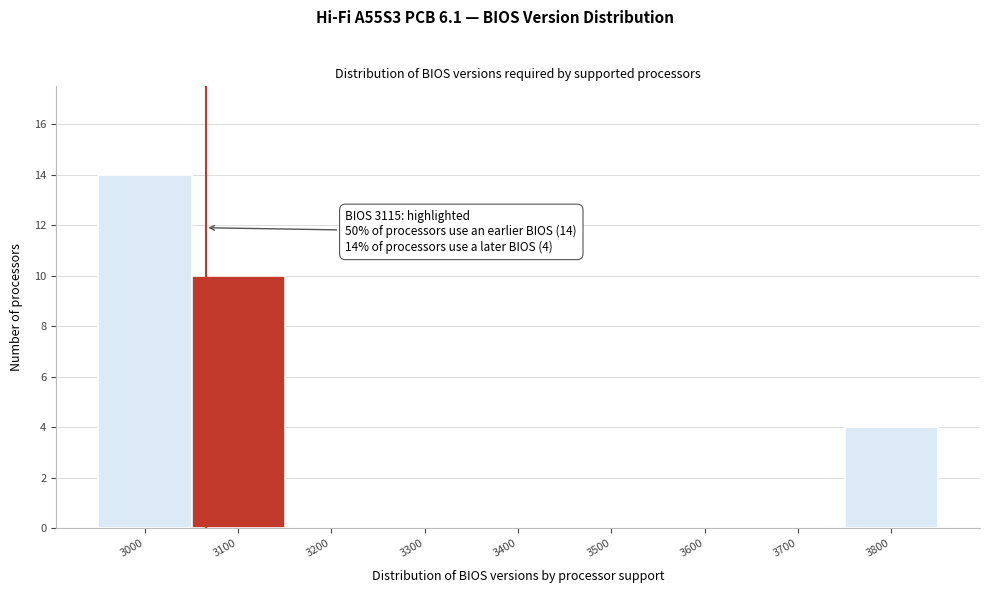

Reading left to right, transcribe all the data shown in this chart.

3000=14	3100=10	3200=0	3300=0	3400=0	3500=0	3600=0	3700=0	3800=4